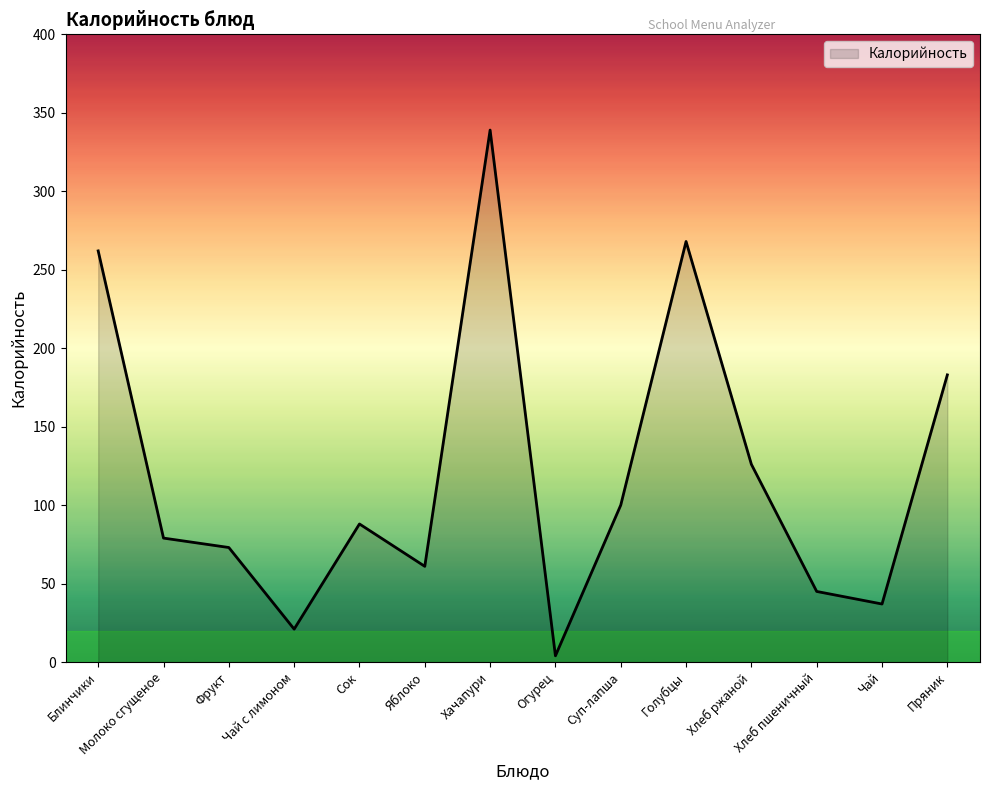

What is the maximum value shown in the chart?

339